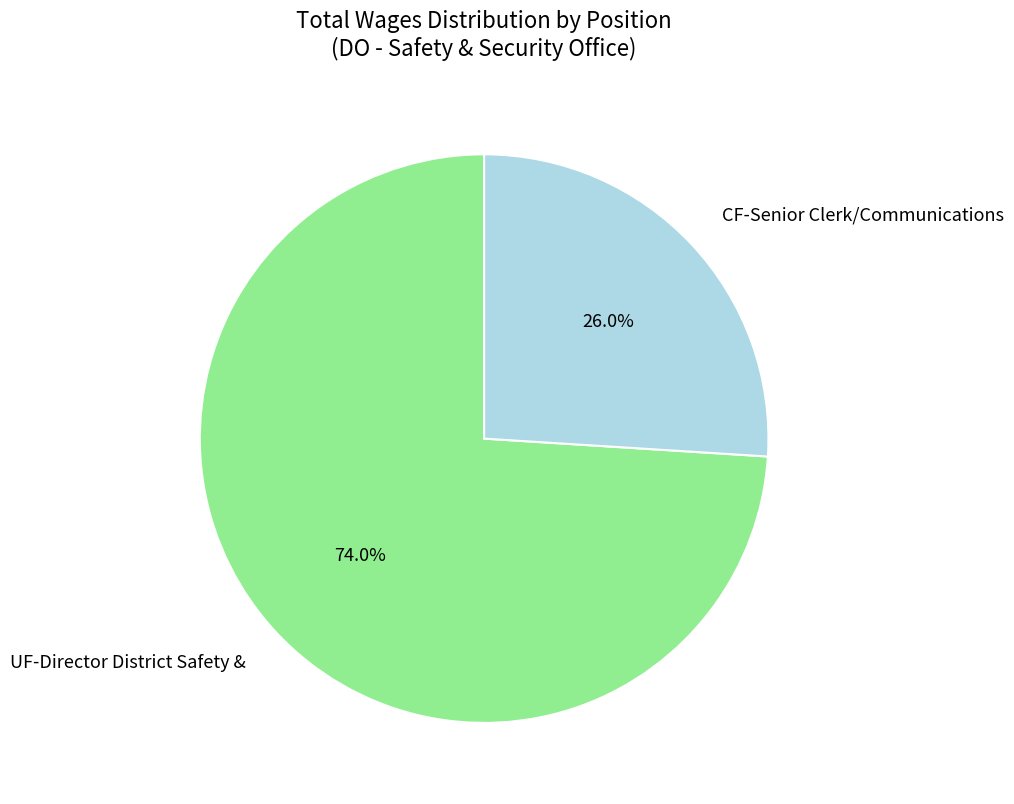

To the nearest percent, what is the difference between the largest and smallest slice percentages?

48%